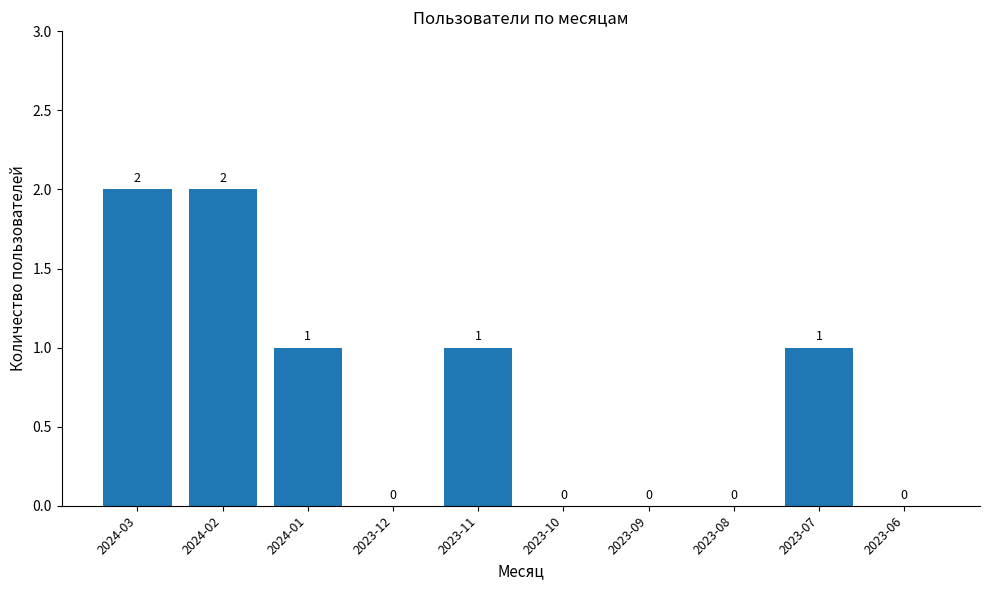

Between 2023-09 and 2023-11, which is larger?

2023-11